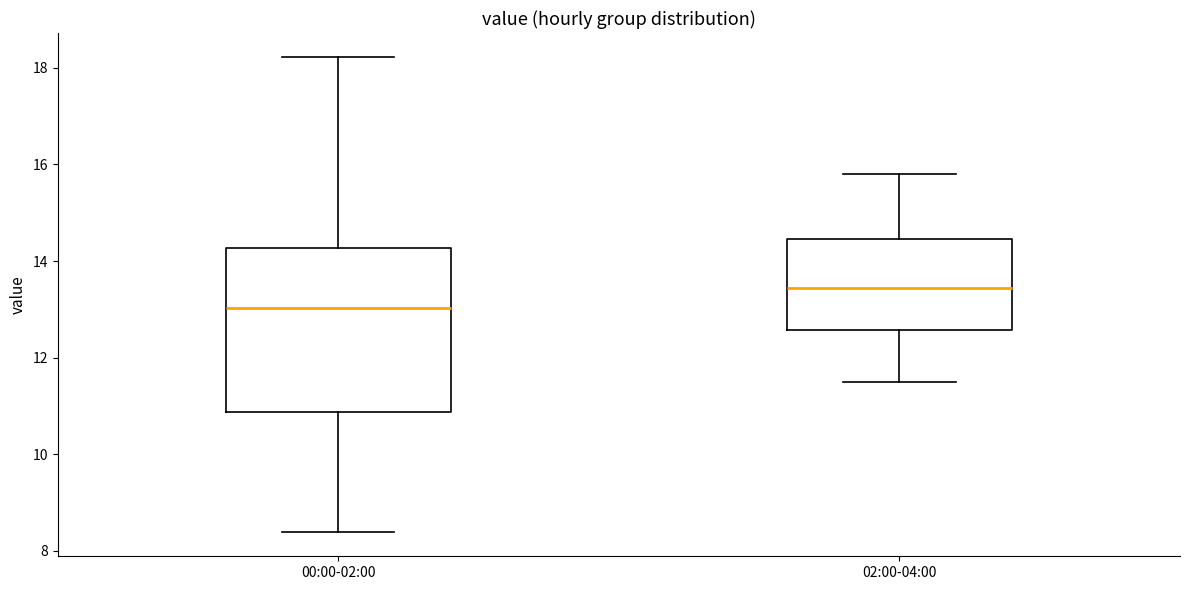

Reading left to right, transcribe this box plot: for each box, give where its median line is, the range the box spans, and where its two whiskers end, as read against the y-axis. The values are not printed on the chart, so give them approximately, as read against the axis.

00:00-02:00: median 13.0, box 10.8 to 14.2, whiskers 8.4 to 18.2
02:00-04:00: median 13.4, box 12.6 to 14.4, whiskers 11.6 to 15.8